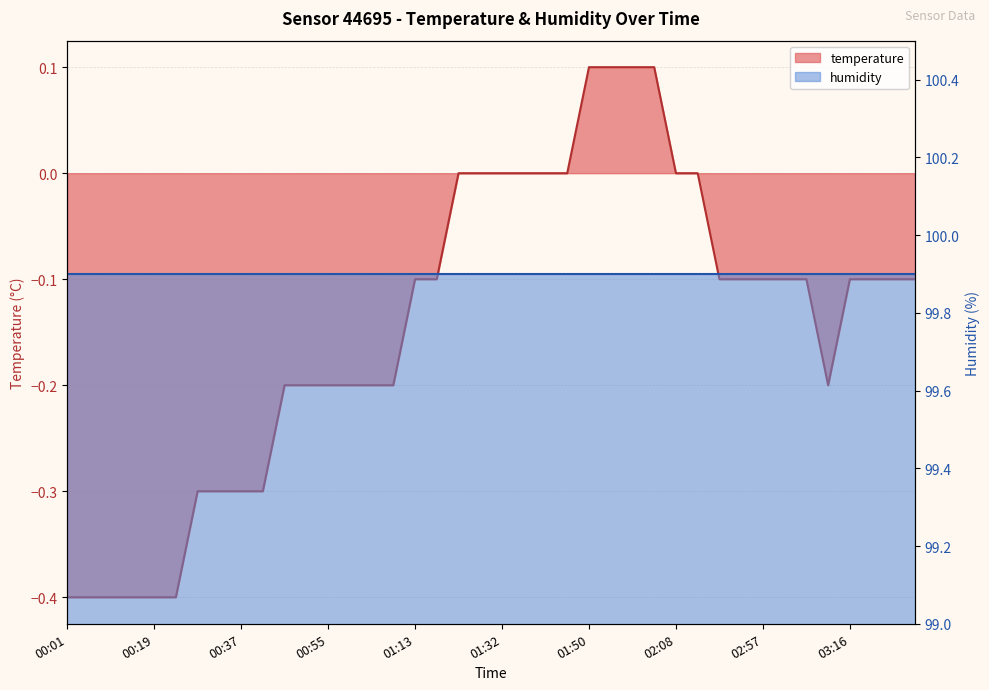

What is the label of the 19th point from the left?

01:23